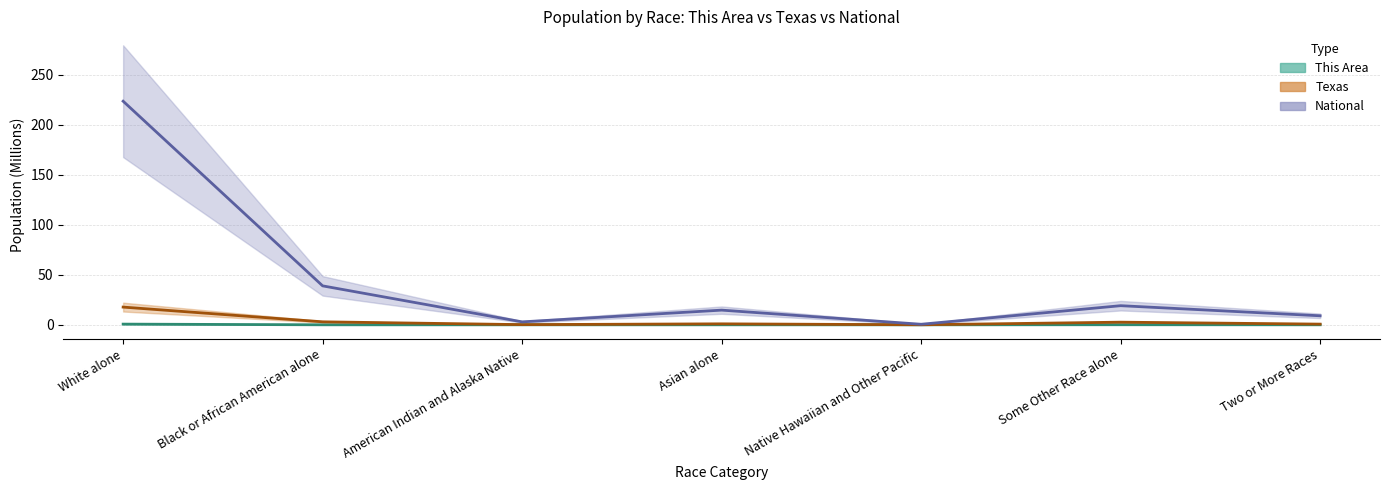

What are all the series names shown in the legend?

This Area, Texas, National